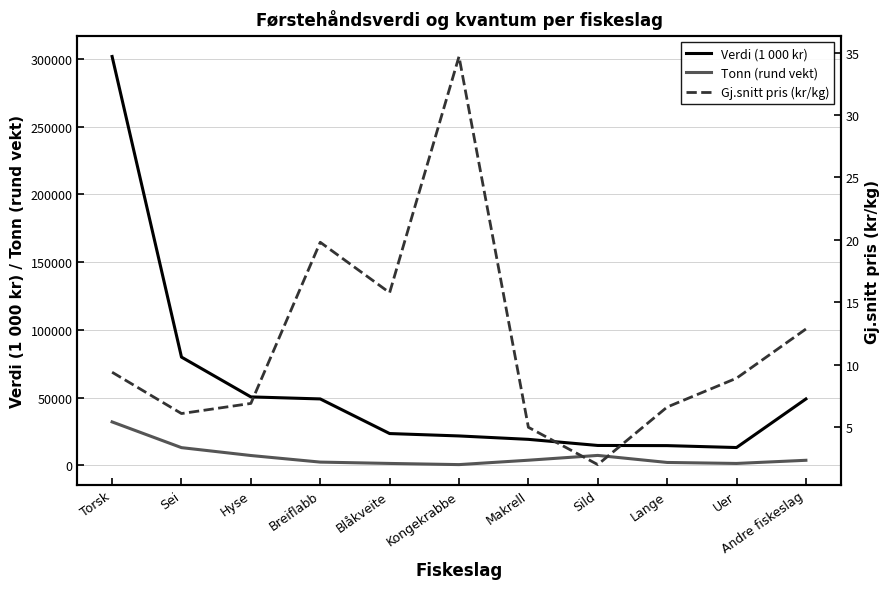

What is the value of the Tonn (rund vekt) point at the 5th from the left?

1493.0